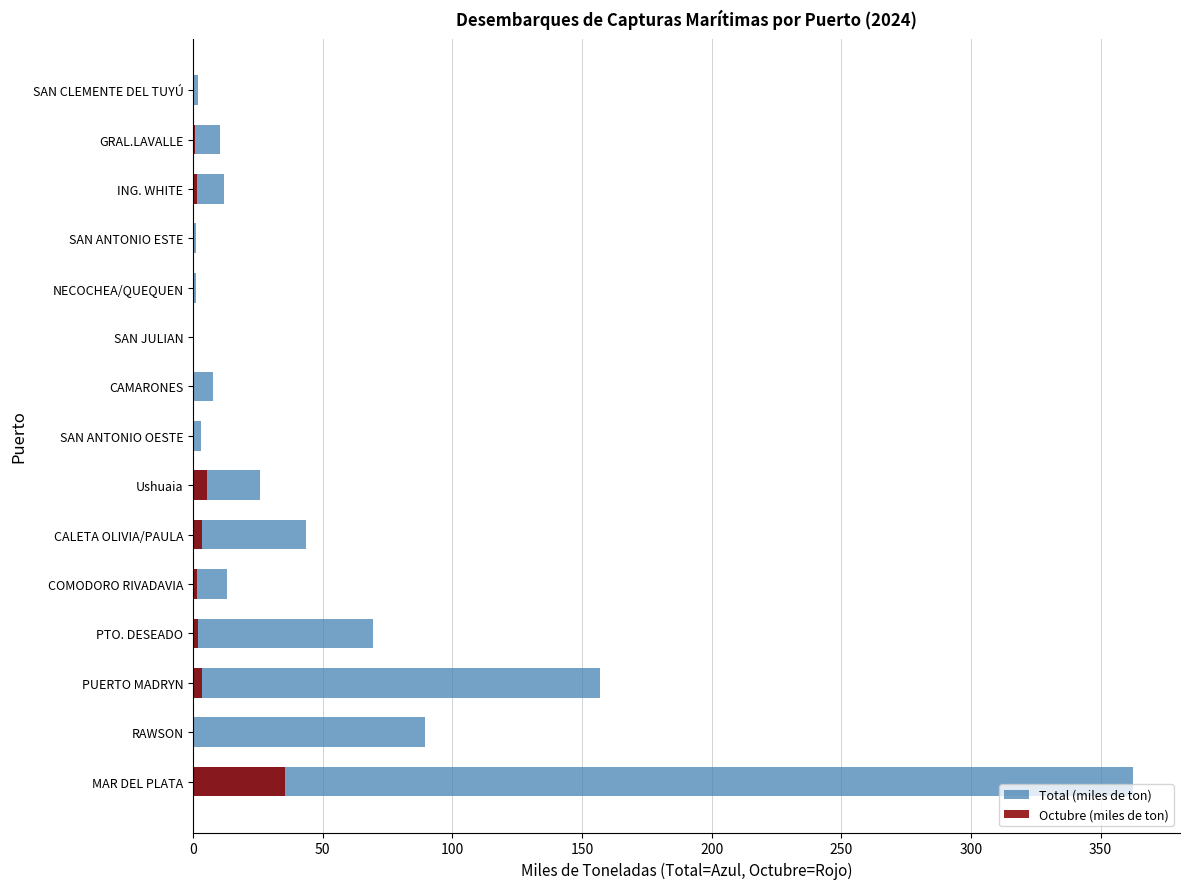

Reading right to left, extract all data points from this chart.

Total (miles de ton): 1.7	10.3	11.8	1.2	1.1	0.1	7.5	2.8	25.9	43.4	13.1	69.2	156.9	89.3	362.5
Octubre (miles de ton): 0.2	0.6	1.6	0.1	0.0	0.0	0.0	0.2	5.3	3.5	1.4	1.8	3.3	0.3	35.5